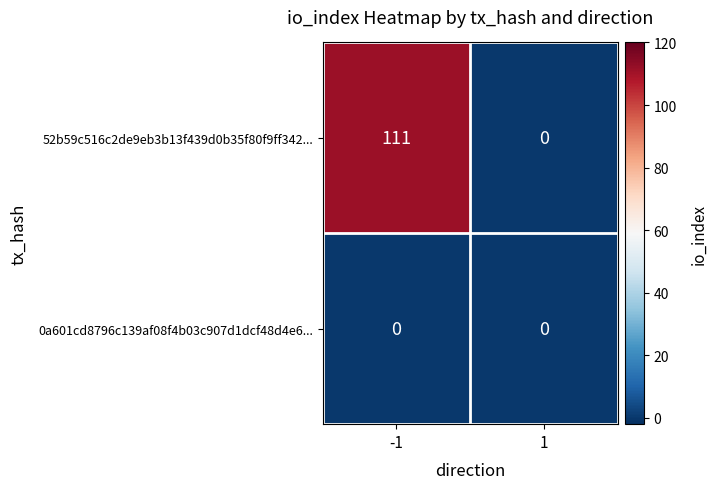

What is the total value across all series at -1?

111